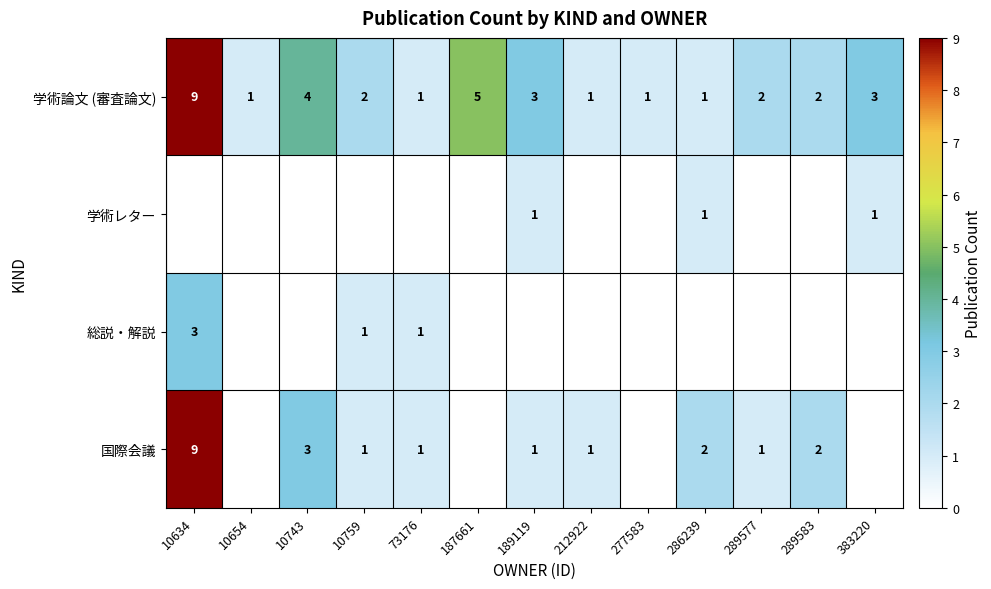

True or false: 学術論文 (審査論文) has a value of 5 at 189119.

False